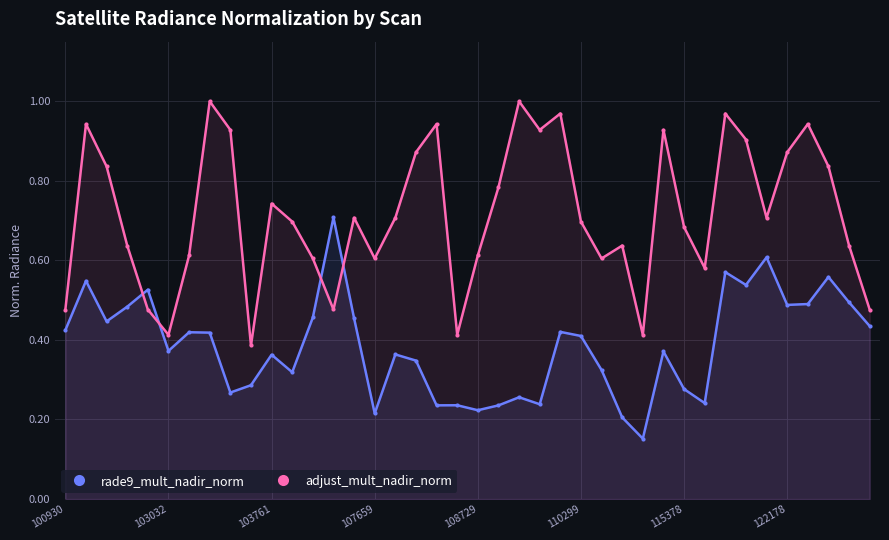

In rade9_mult_nadir_norm, how many points are lower than both neighbors (excluding endpoints)?

12